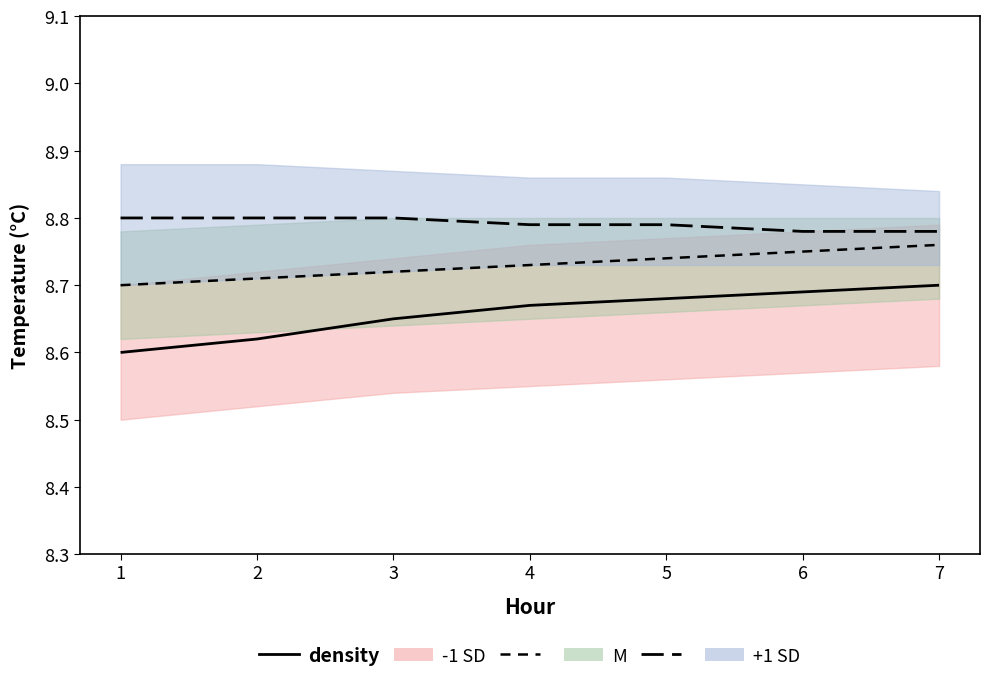

At which category is the sum across all series the highest?

7